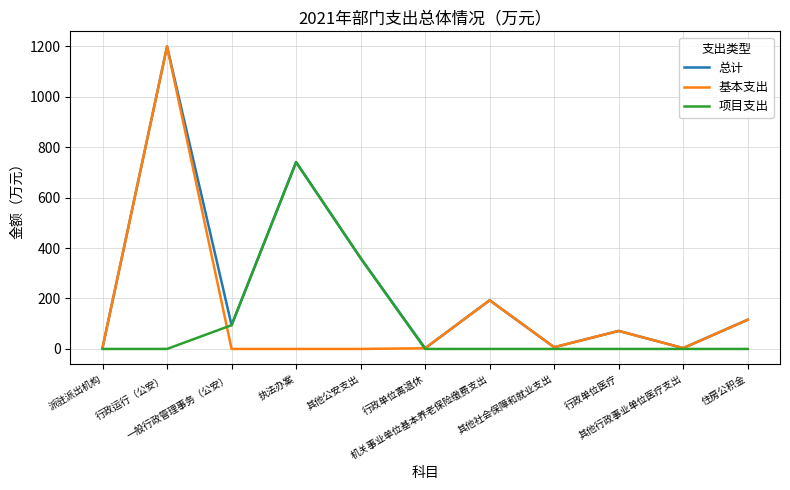

What position from the left is 住房公积金?

11